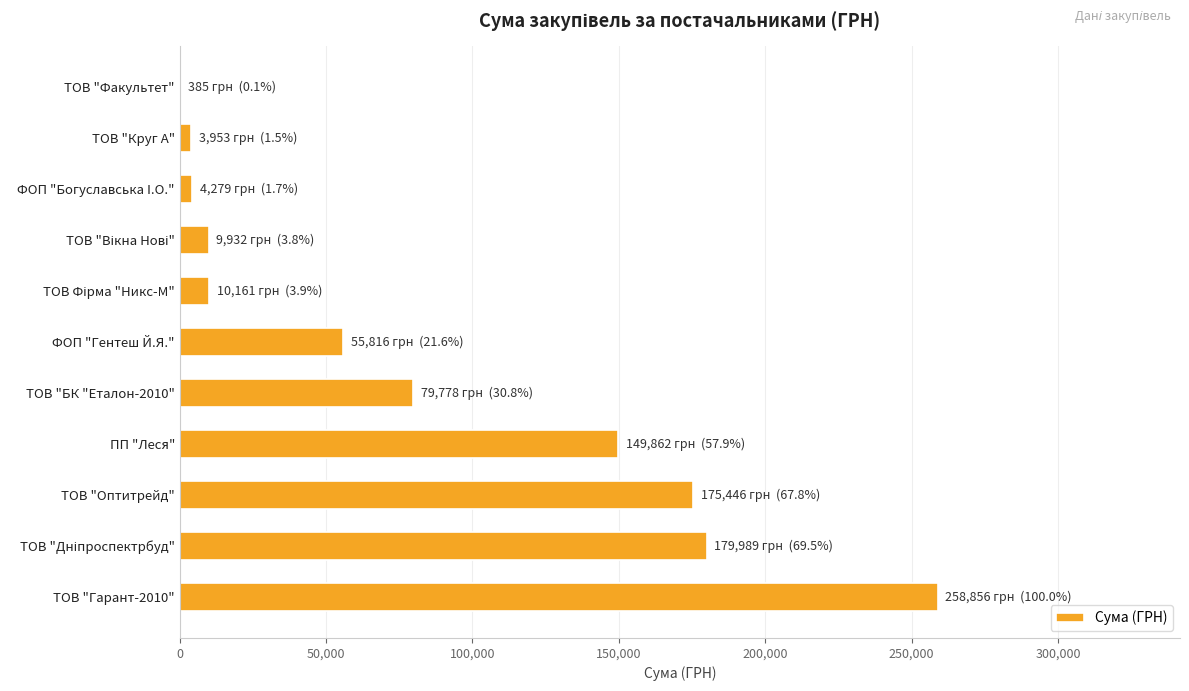

The value at ПП "Леся" is 149862.5. True or false?

True